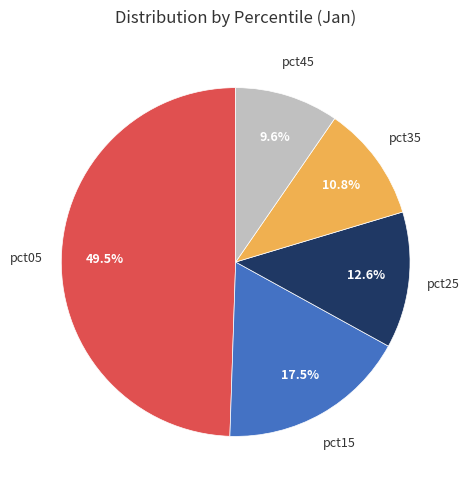

Is there a majority slice in this chart?

No